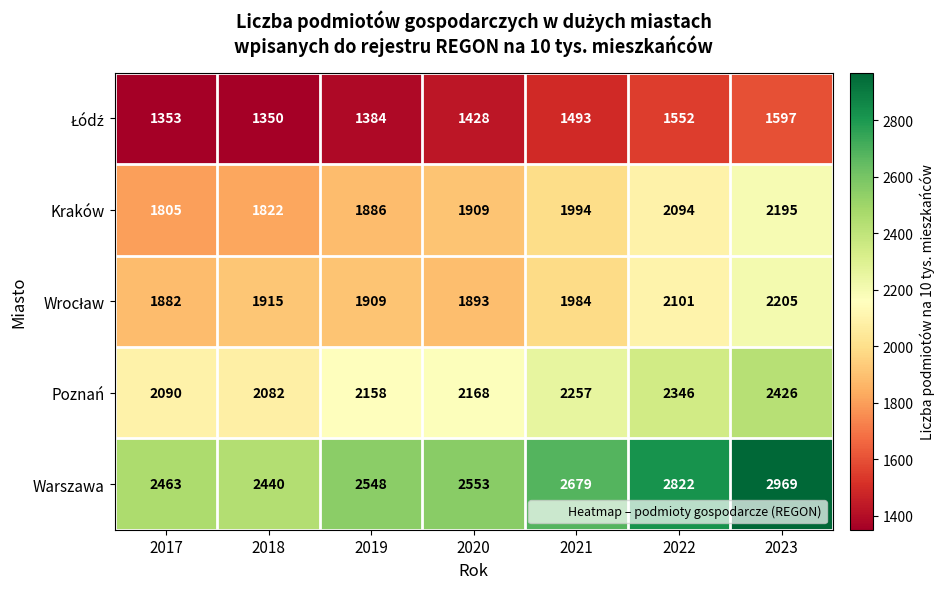

At which category does the chart reach its peak across all series?

2023